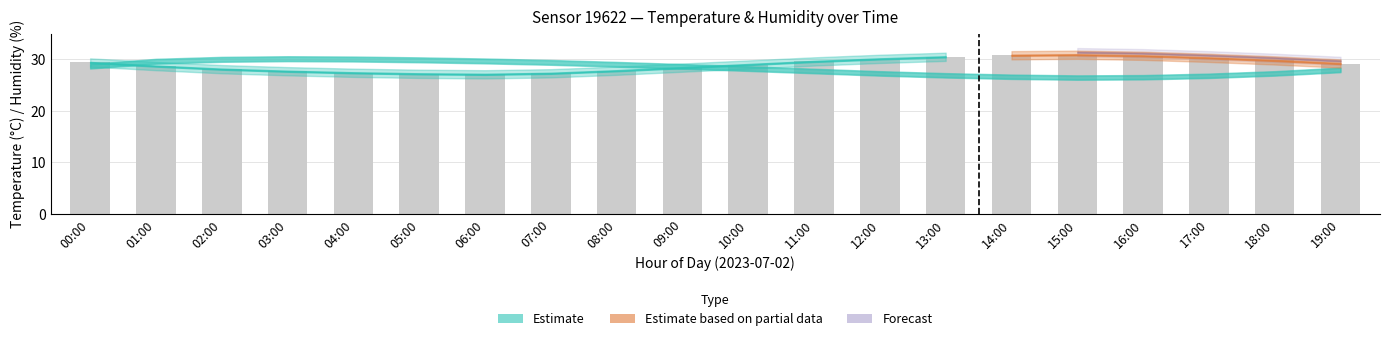

Does the chart contain any negative values?

No